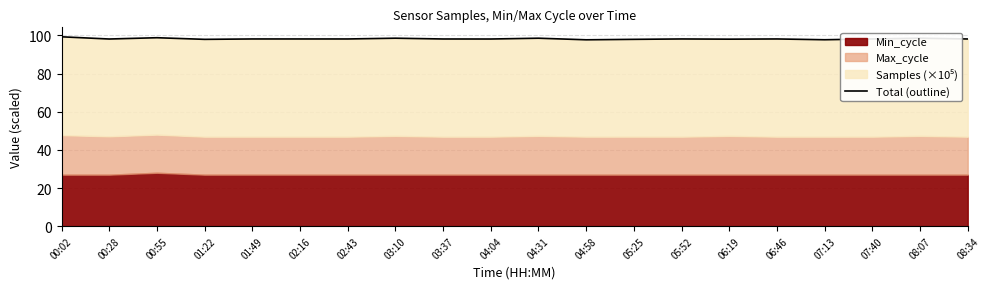

What is the difference between the second highest and minimum values?

1.1